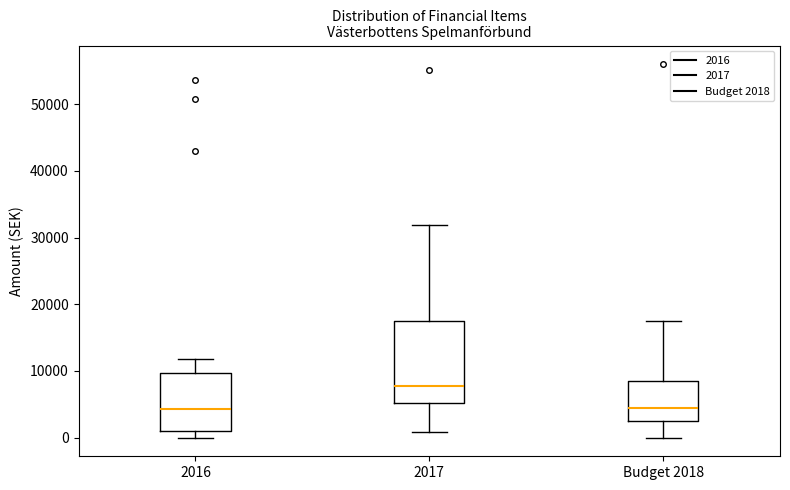

Reading left to right, read every box against the y-axis: the position of its median line, the range the box covers, and the ends of its whiskers. The values are not printed on the chart, so give them approximately, as read against the axis.

2016: median 4000, box 1000 to 10000, whiskers 0 to 12000
2017: median 8000, box 5000 to 18000, whiskers 1000 to 32000
Budget 2018: median 5000, box 3000 to 9000, whiskers 0 to 18000